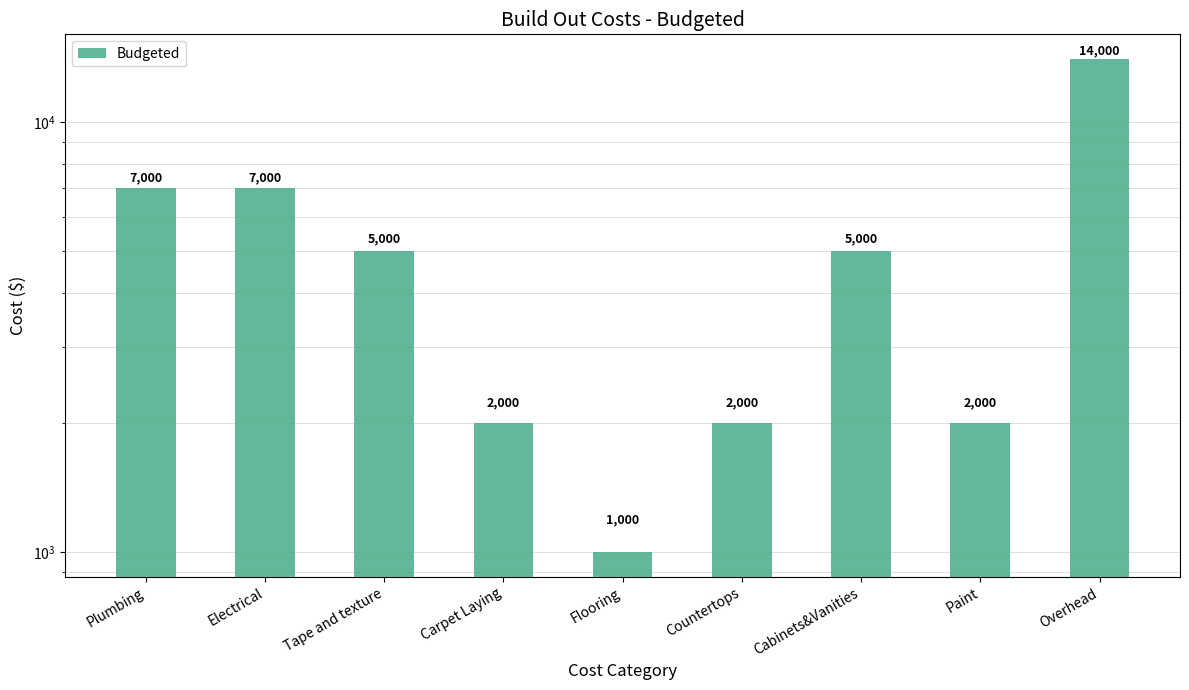

Rank the categories by value from highest to lowest.

Overhead, Plumbing, Electrical, Tape and texture, Cabinets&Vanities, Carpet Laying, Countertops, Paint, Flooring